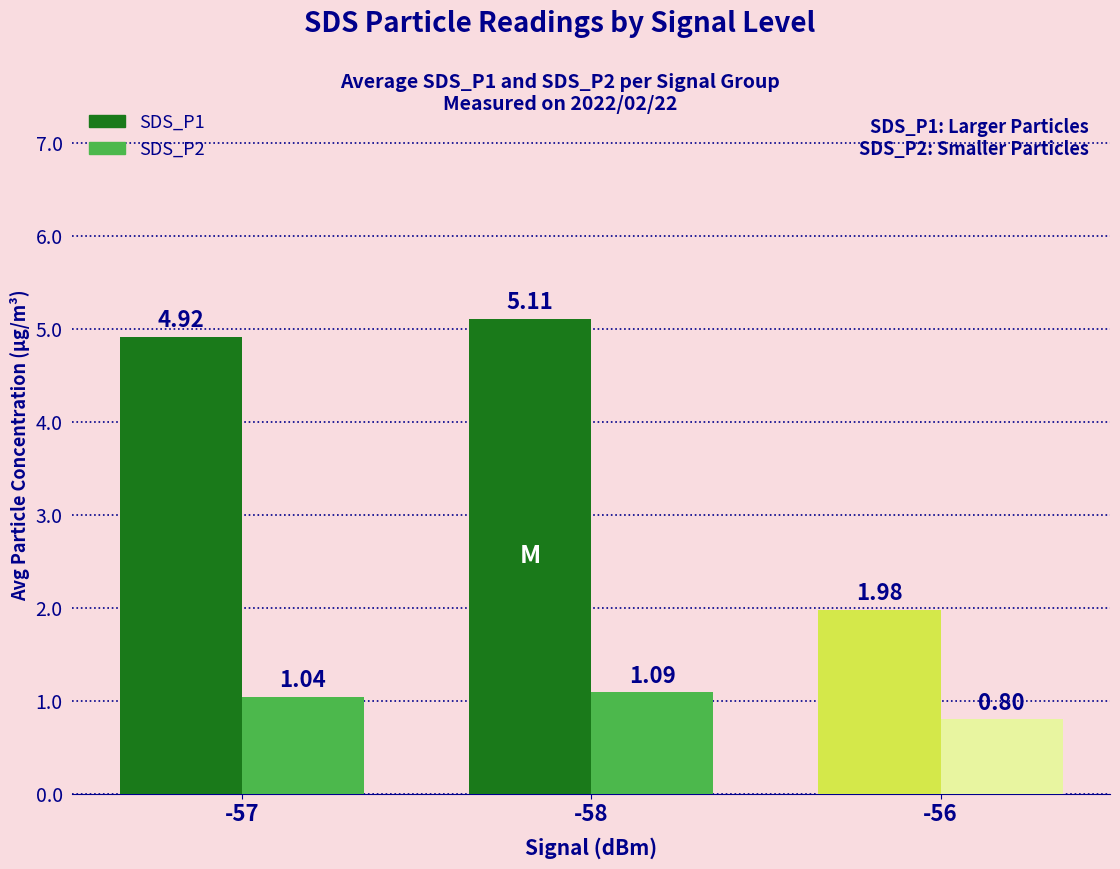

What is the lowest value of the SDS_P2 series?

0.8